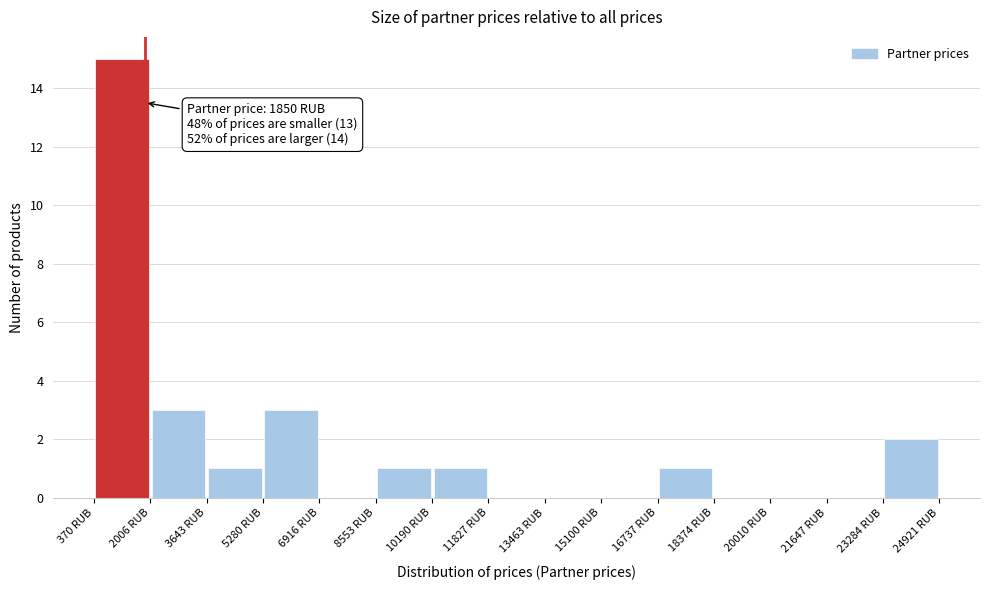

Which range on the x-axis has the tallest bar?

400 to 2000